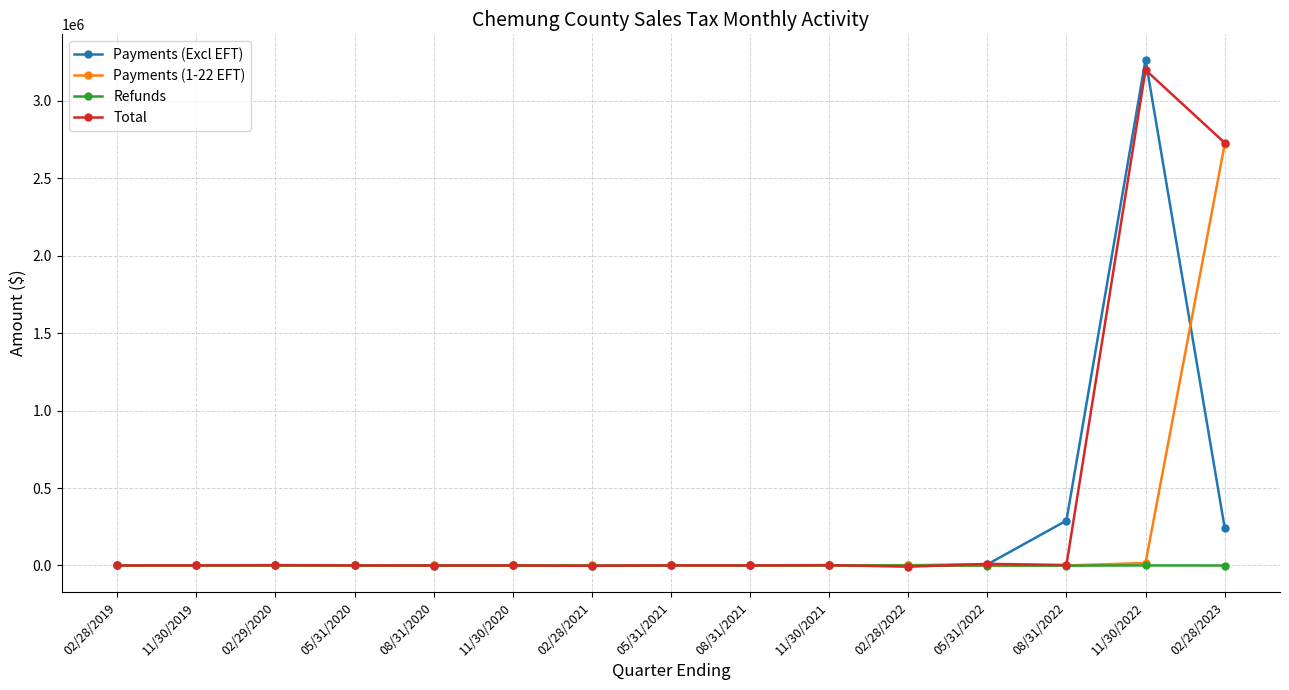

Which series has the widest spread of values?

Payments (Excl EFT)